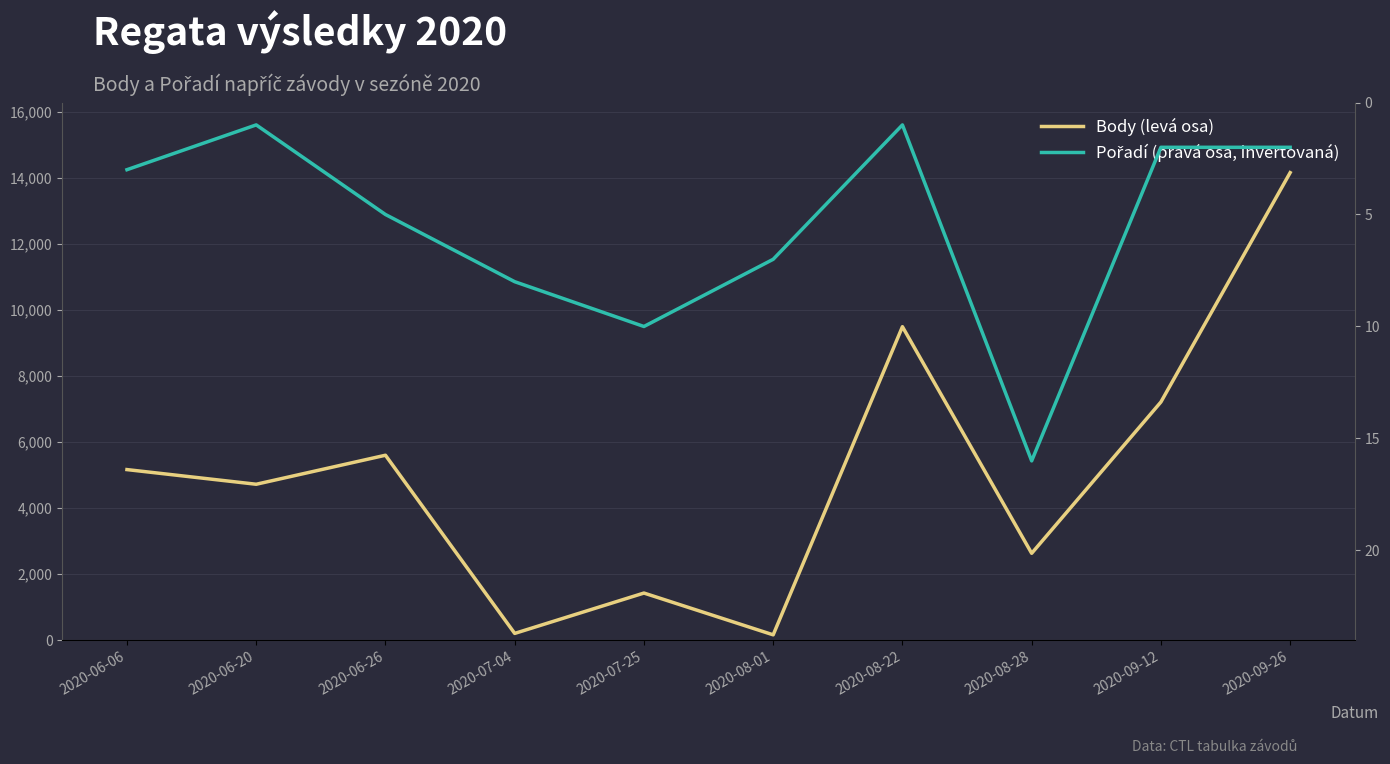

What are all the series names shown in the legend?

Body, Pořadí